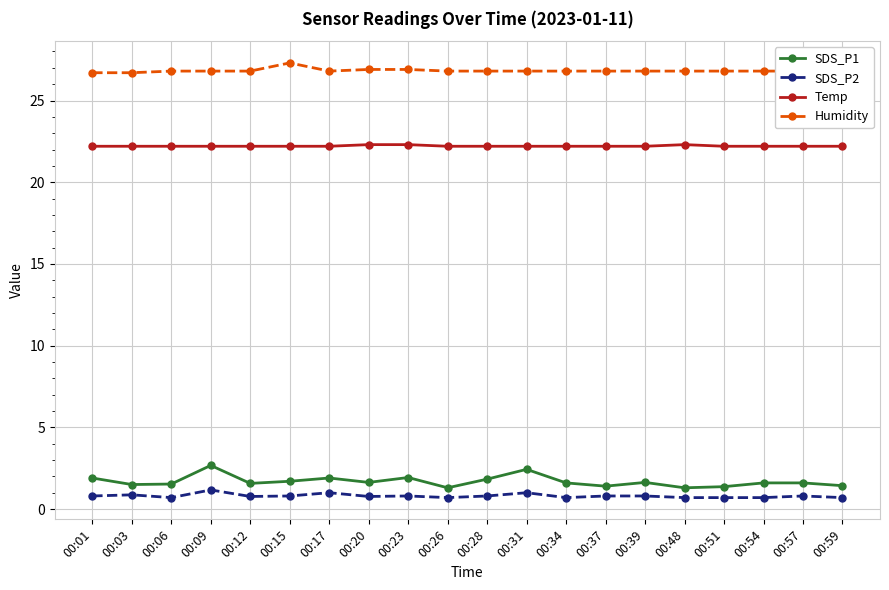

True or false: SDS_P1 has more than 2 interior local peaks.

True